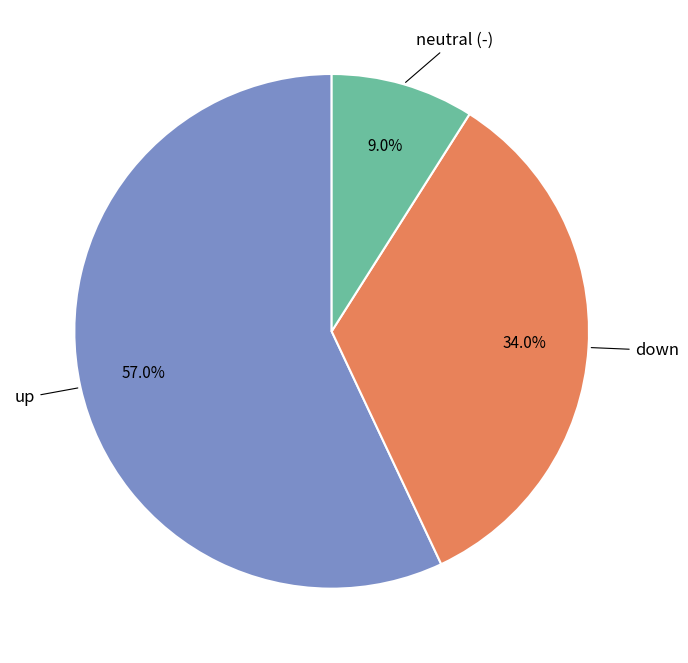

How many slices are in this pie chart?

3